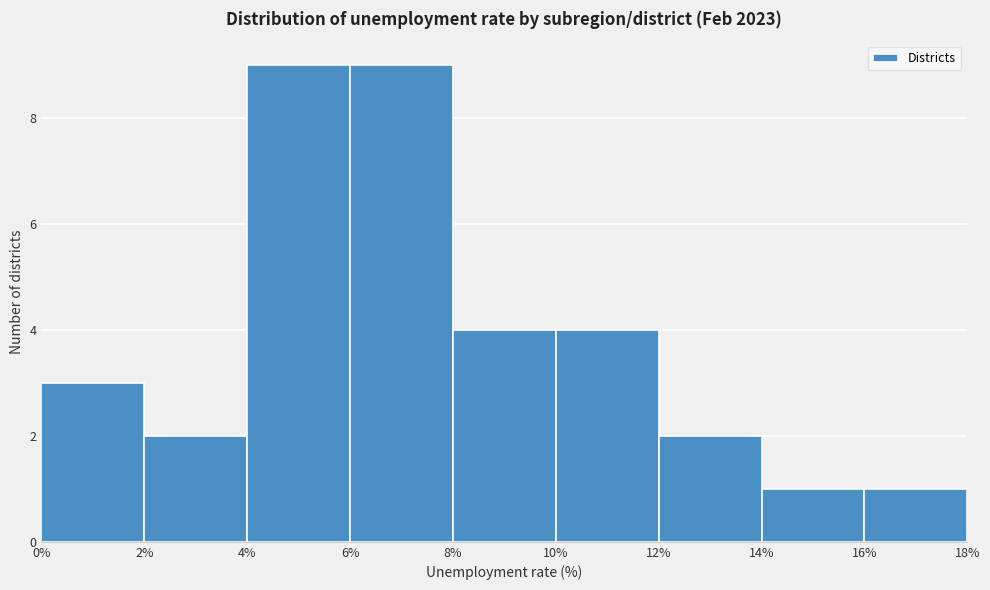

What is the height of the bar covering 0% to 2% on the x-axis? The values are not printed on the chart, so give them approximately, as read against the axis.

3